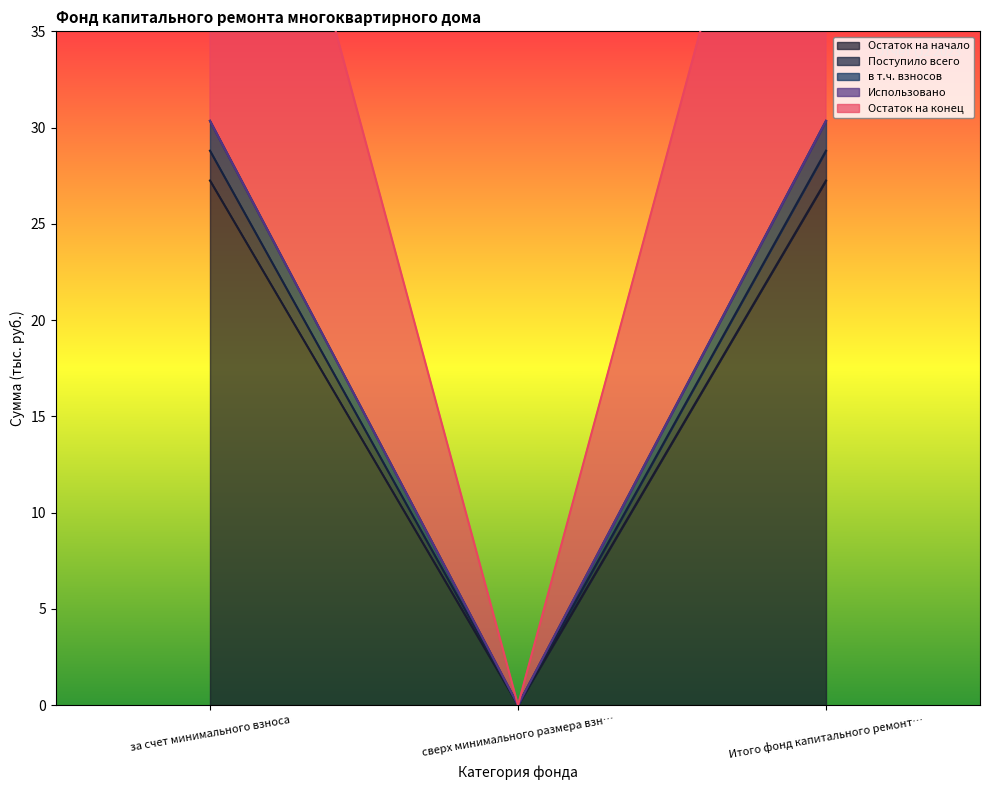

What is the value of the в т.ч. взносов point at the 1st from the left?

30.4